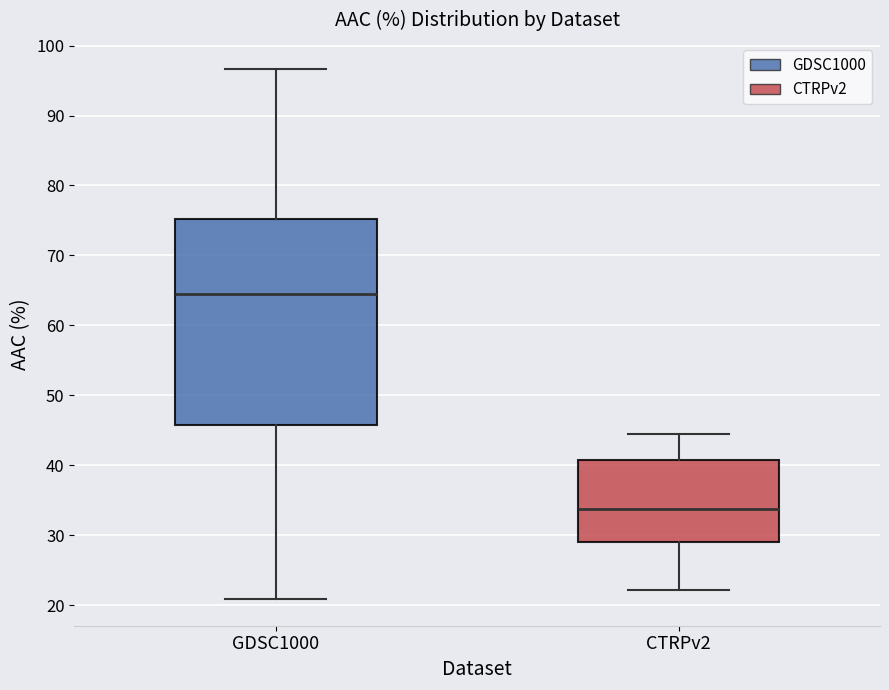

Which box is the tallest, from its lower edge to its upper edge?

GDSC1000